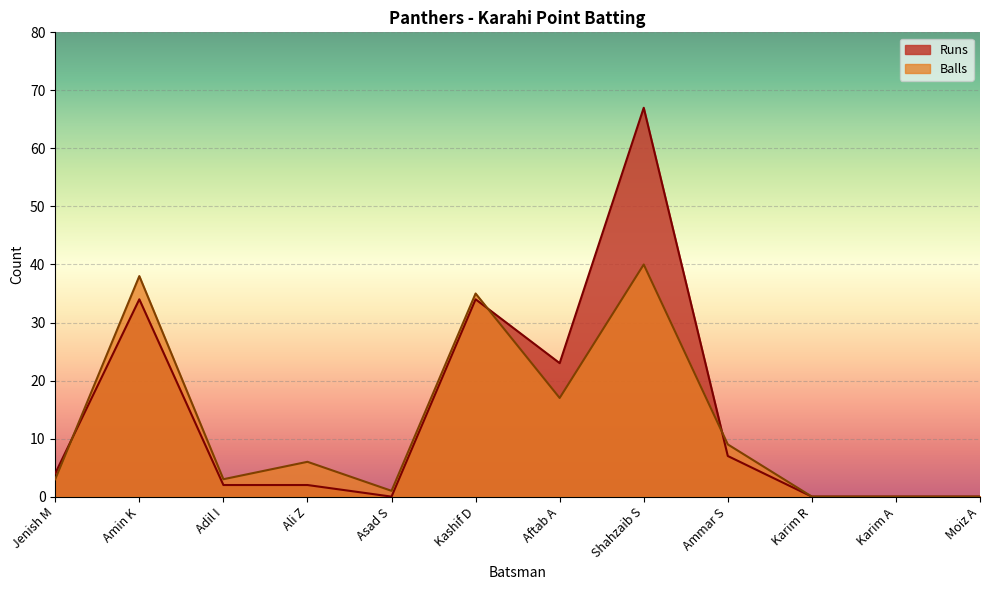

Which series has the widest spread of values?

Runs